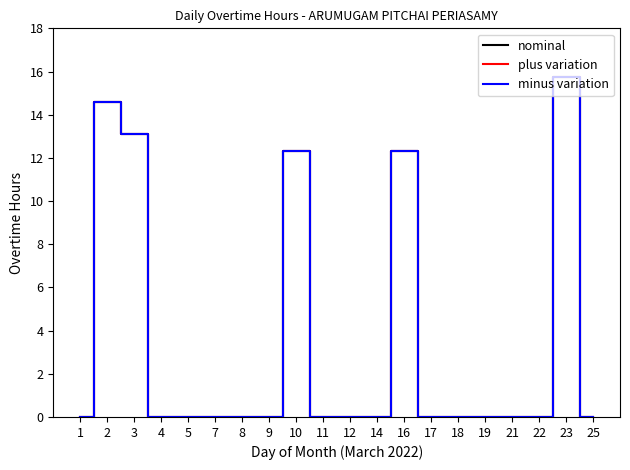

What are all the series names shown in the legend?

nominal, plus variation, minus variation